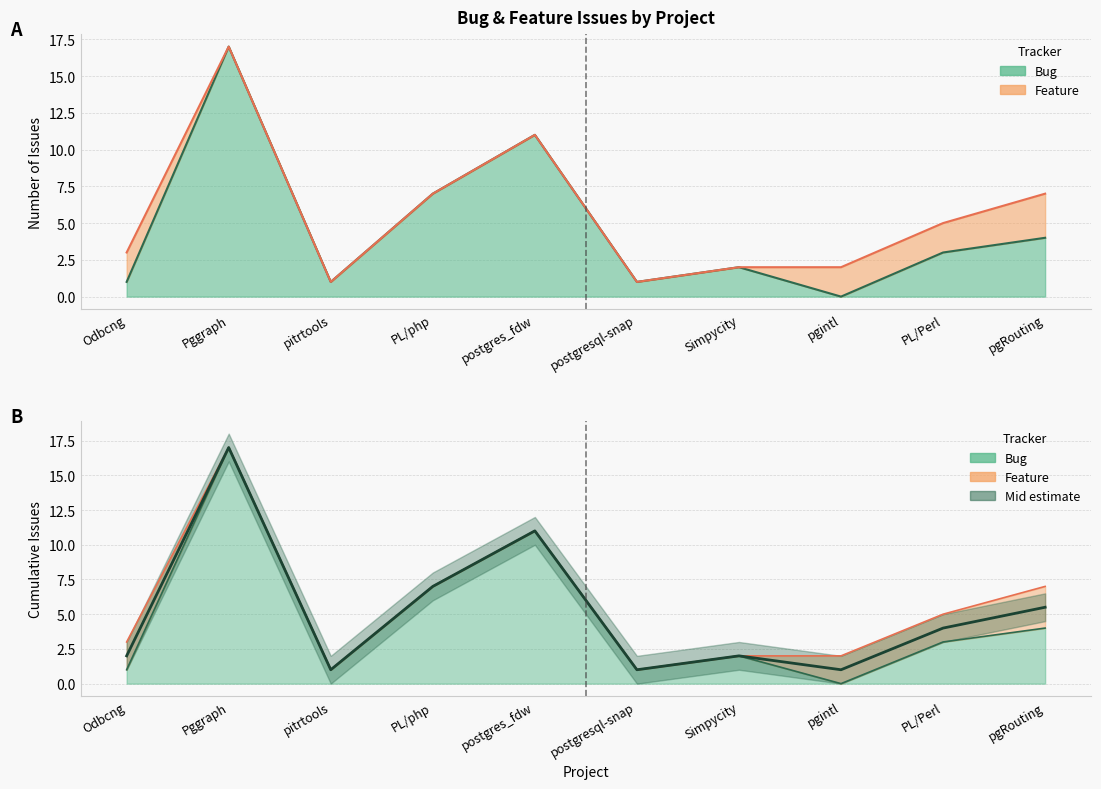

What is the difference between the maximum and minimum values?

16.0